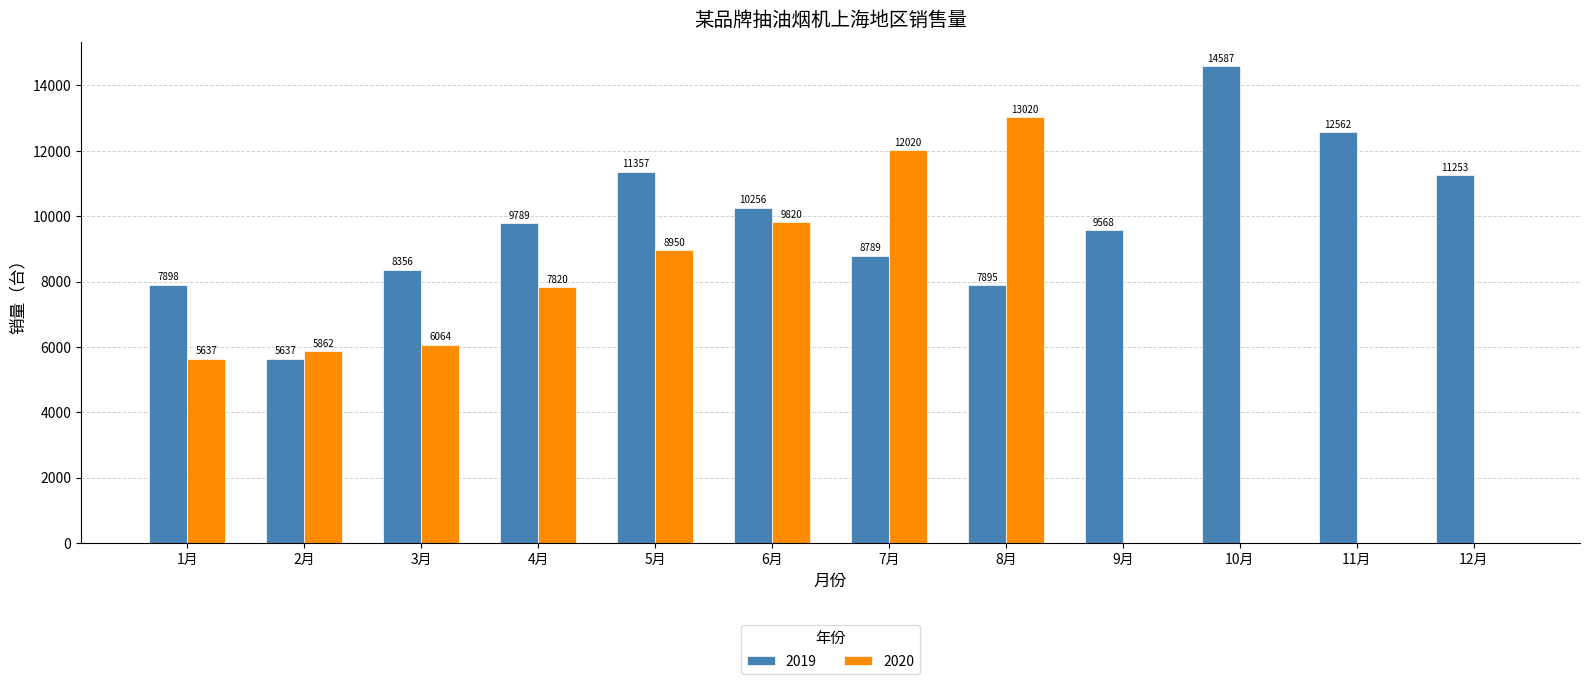

What is the sum of all 2020 values?

69193